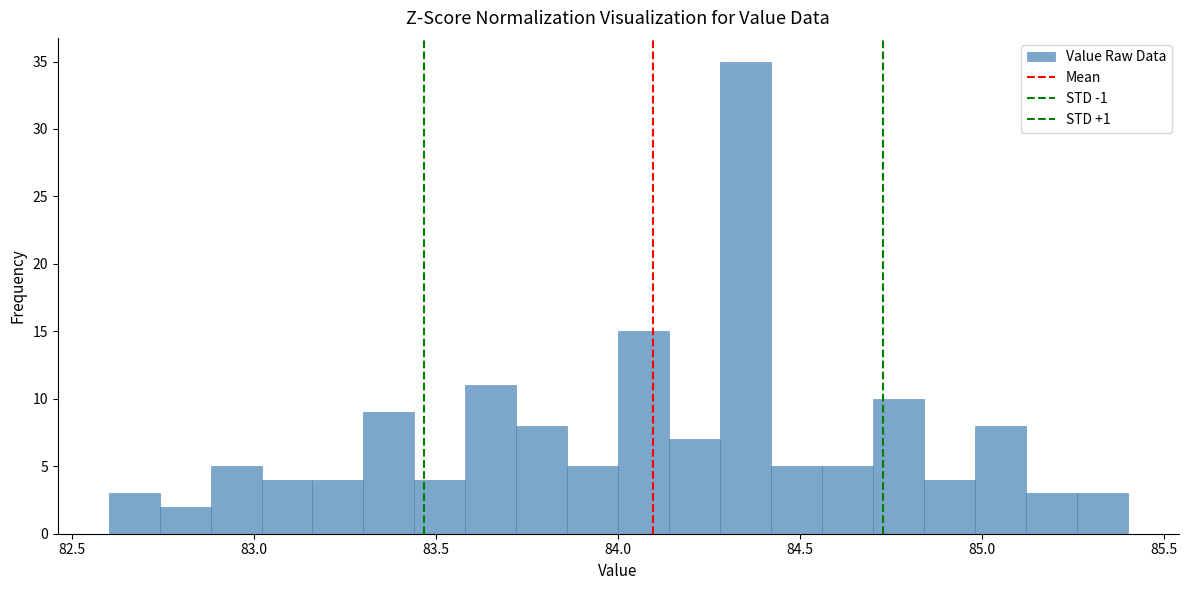

Read against the x-axis, roughly where is the centre of the tallest bar?

84.35